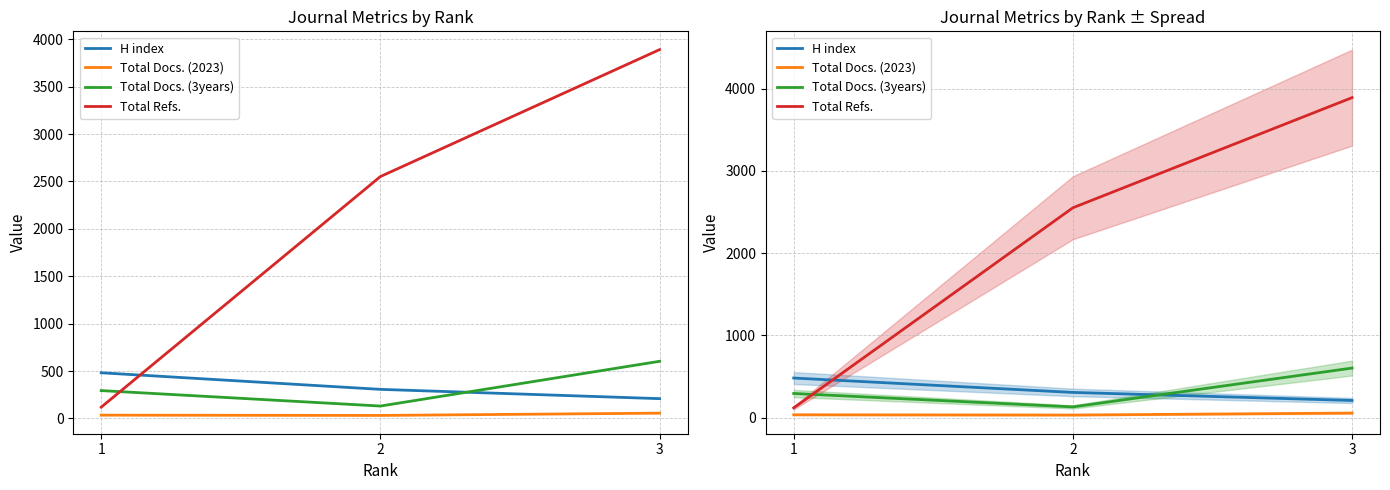

Is it true that Total Docs. (3years) equals 156 at 3?

False